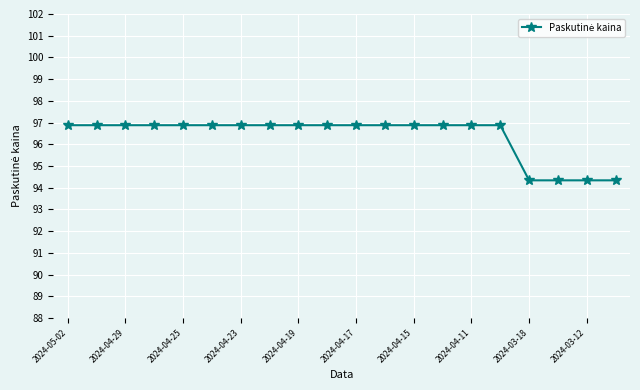

Reading left to right, extract all data points from this chart.

96.9	96.9	96.9	96.9	96.9	96.9	96.9	96.9	96.9	96.9	96.9	96.9	96.9	96.9	96.9	96.9	94.3	94.3	94.3	94.3